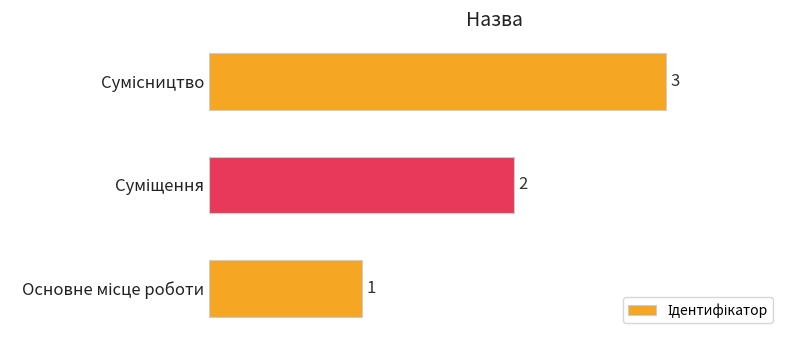

What is the sum of all values?

6